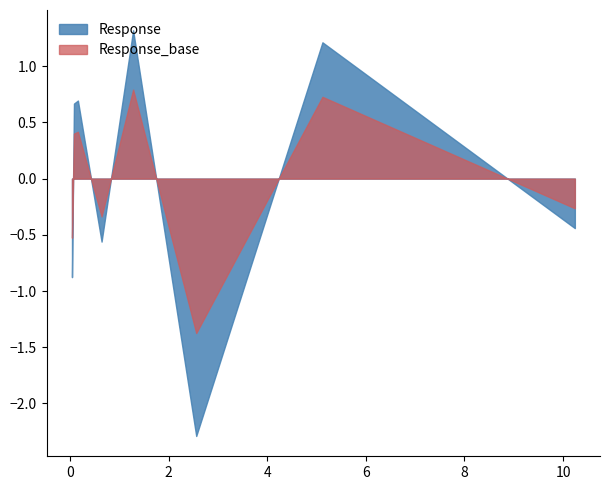

At which category does the data reach its first local valley?

0.64